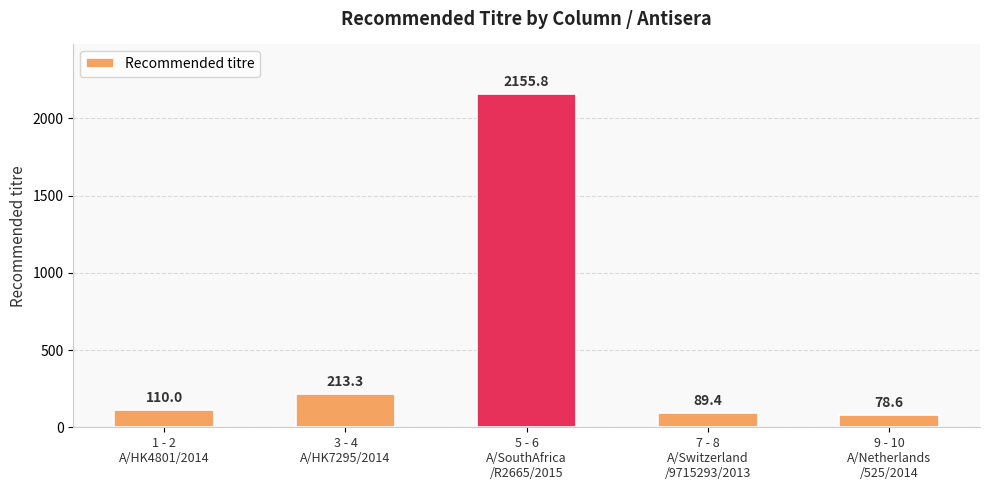

What is the difference between the maximum and minimum values?

2077.2